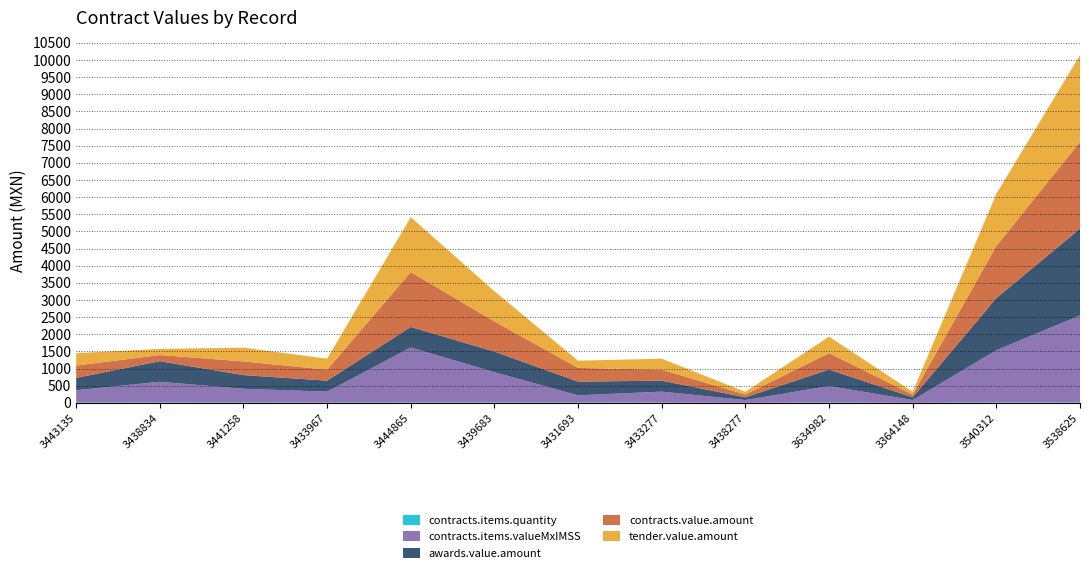

Reading left to right, extract all data points from this chart.

contracts.items.quantity: 9	15	10	8	15	15	10	8	2	12	2	16	20
contracts.items.valueMxIMSS: 360	600	400	320	1600	880	210	320	80	480	80	1520	2530
awards.value.amount: 360	600	400	320	600	600	400	320	80	480	80	1520	2530
contracts.value.amount: 360	180	400	320	1600	880	400	320	80	480	80	1520	2530
tender.value.amount: 360	180	400	320	1600	880	210	320	80	480	80	1520	2530